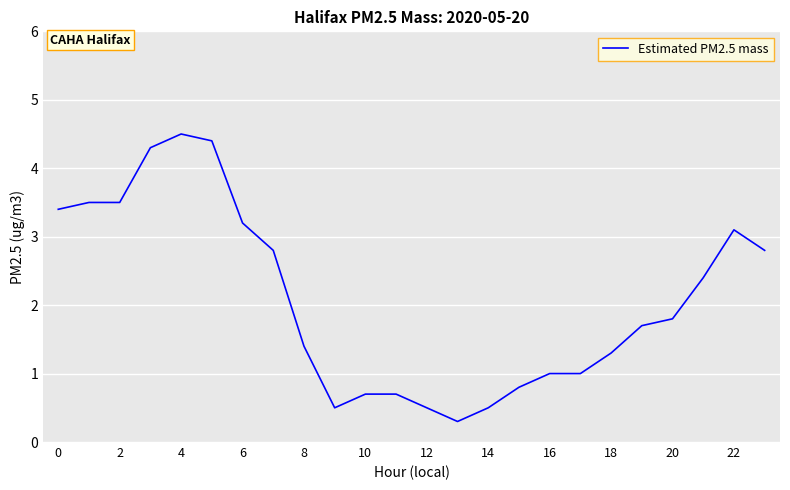

What is the difference between the maximum and minimum values?

4.2